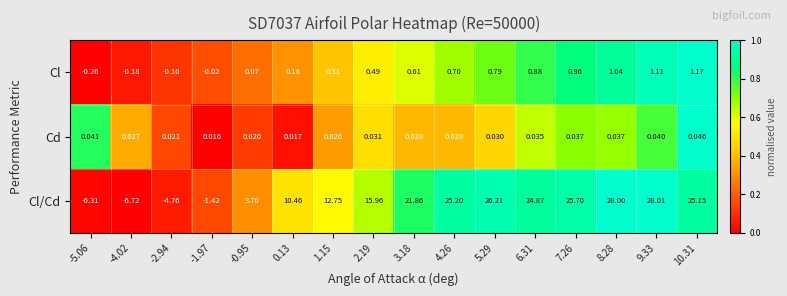

List the series in order of their peak value, highest first.

Cl/Cd, Cl, Cd